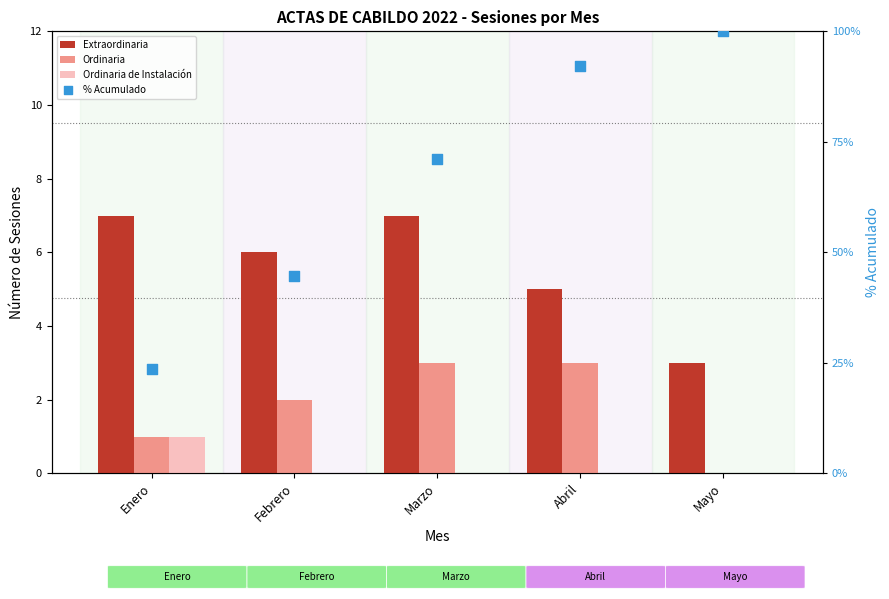

What are all the series names shown in the legend?

Extraordinaria, Ordinaria, Ordinaria de Instalación, % Acumulado